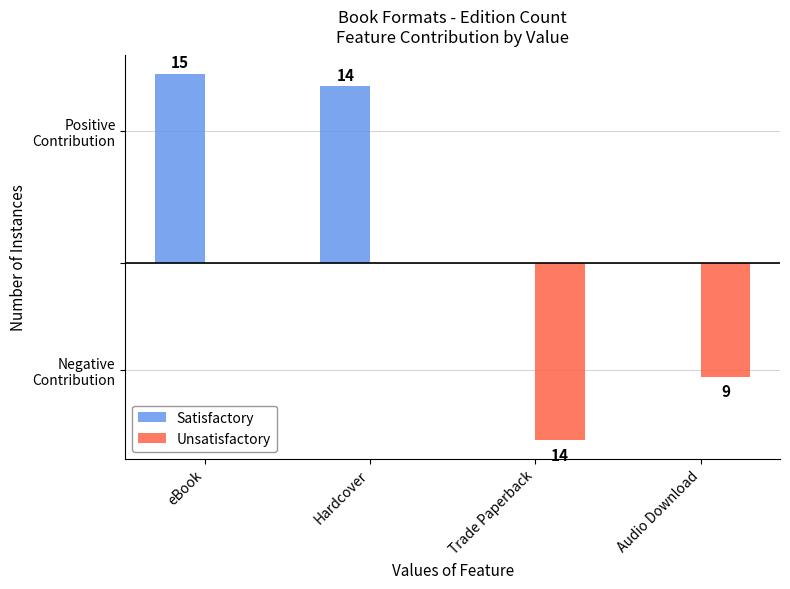

Read the Unsatisfactory value at Audio Download, to the nearest 5.

-10